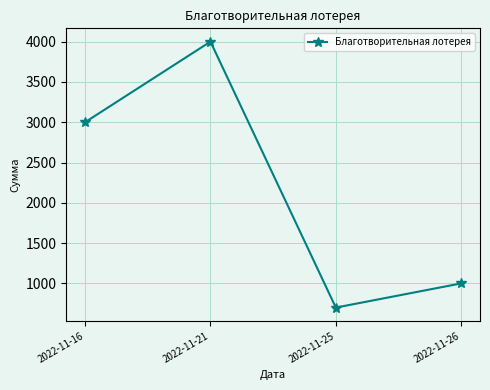

What is the minimum value shown in the chart?

700